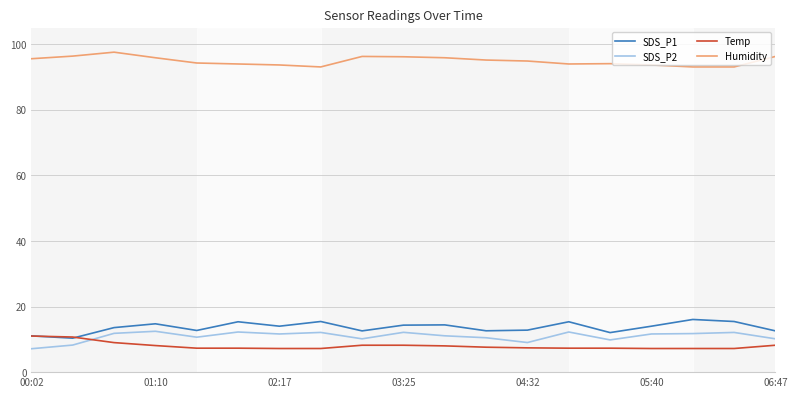

At how many categories does at least one series exceed 63?

19